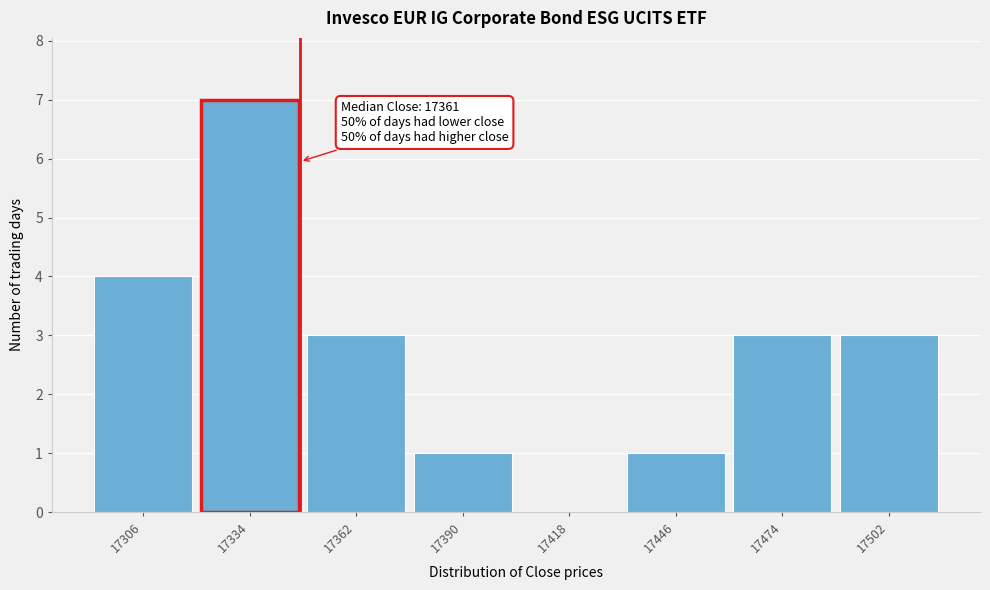

Reading left to right, extract all data points from this chart.

17306=4	17334=7	17362=3	17390=1	17418=0	17446=1	17474=3	17502=3